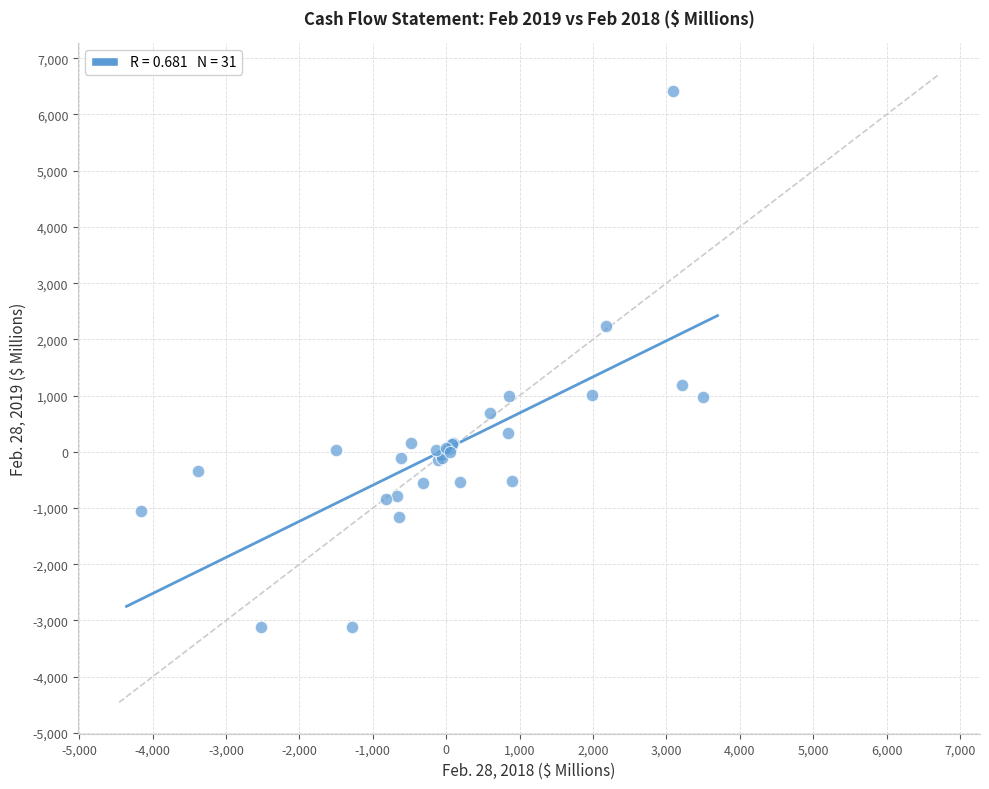

What Y value in the scatter plot is closest to 1648?

1195